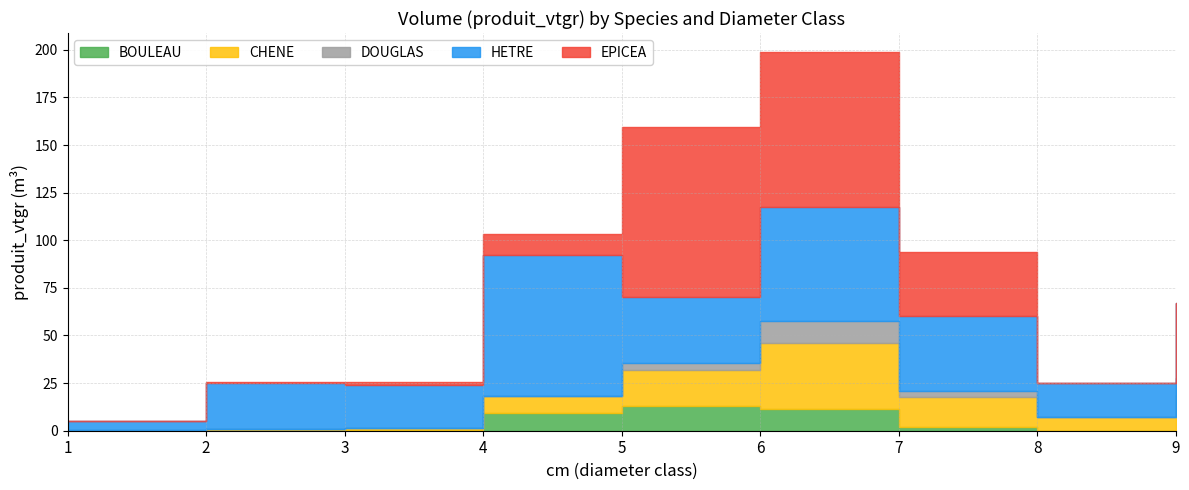

What is the maximum value shown in the chart?

89.6